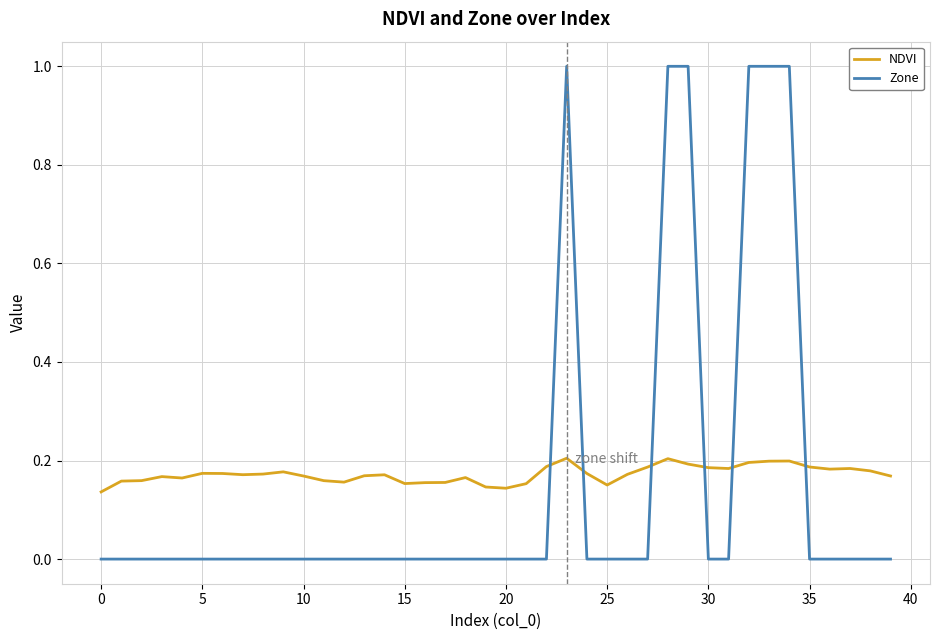

Rank the series by their maximum value, from highest to lowest.

Zone, NDVI